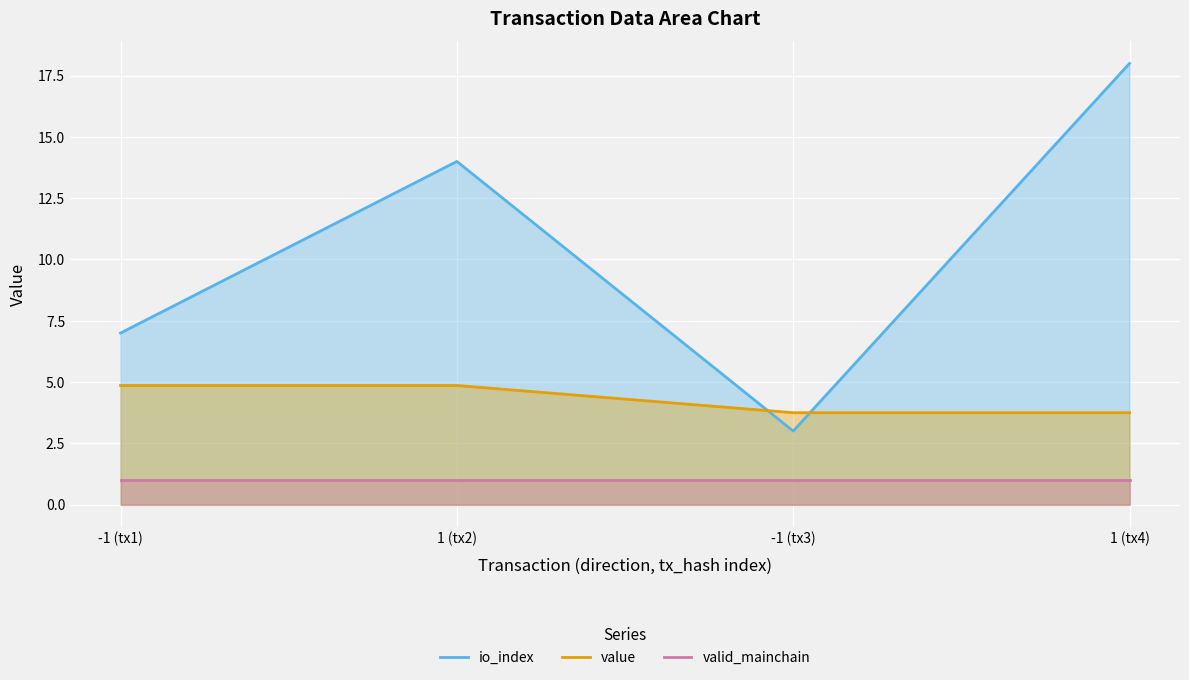

Does the chart display data point markers on the line(s)?

No